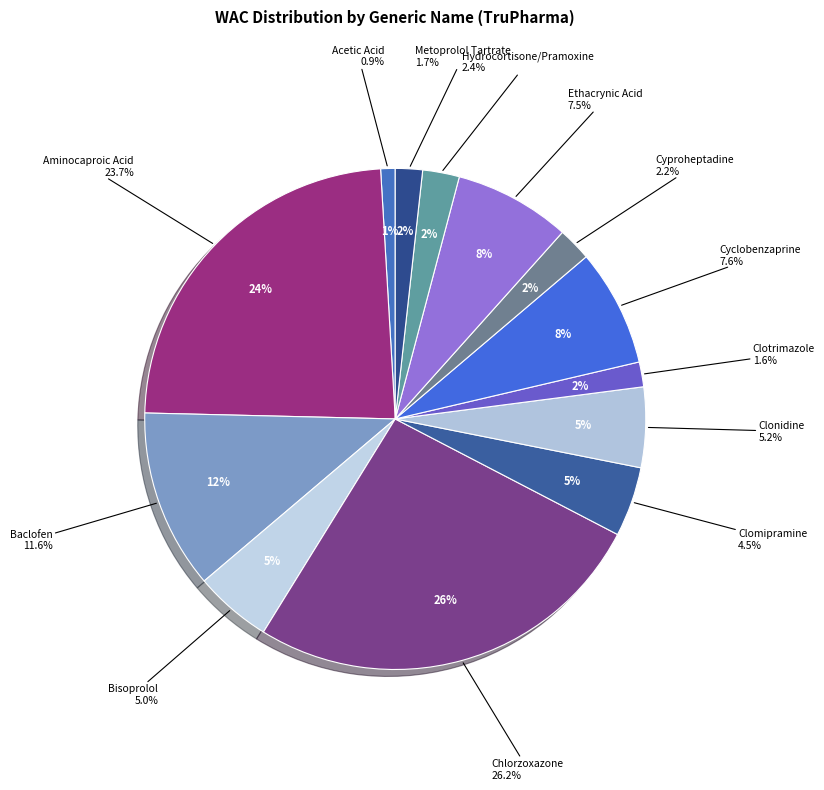

Is it true that Cyproheptadine is 2% of the pie?

True